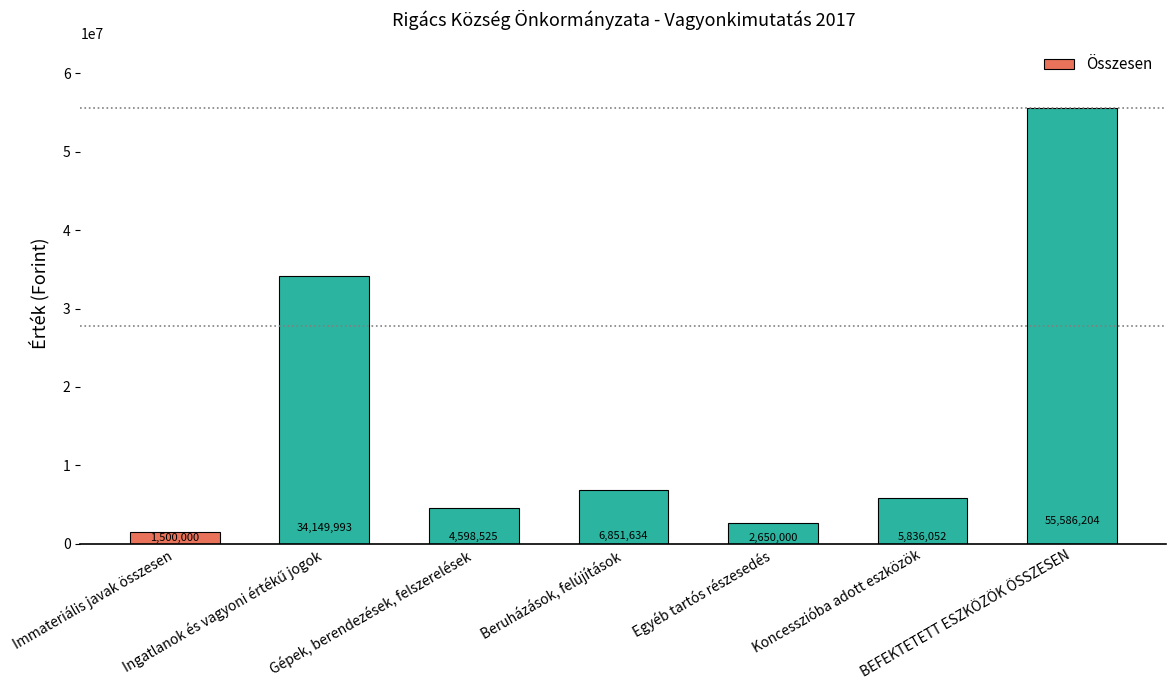

What is the average value?

15881773